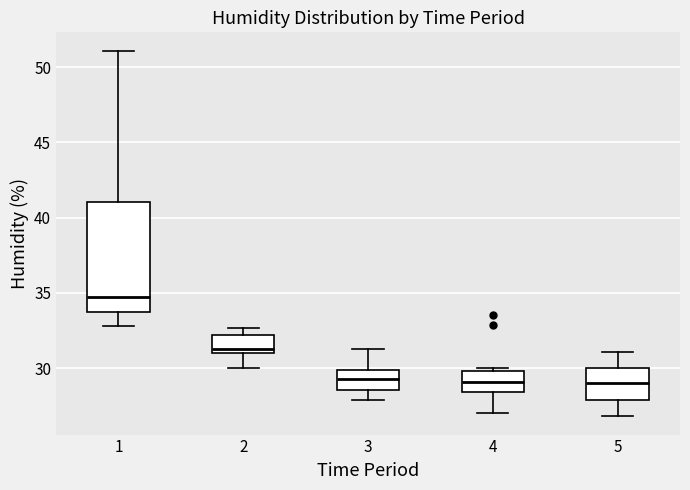

Reading left to right, read every box against the y-axis: the position of its median line, the range the box covers, and the ends of its whiskers. The values are not printed on the chart, so give them approximately, as read against the axis.

1: median 35.0, box 33.5 to 41.0, whiskers 33.0 to 51.0
2: median 31.5, box 31.0 to 32.0, whiskers 30.0 to 32.5
3: median 29.5, box 28.5 to 30.0, whiskers 28.0 to 31.5
4: median 29.0, box 28.5 to 30.0, whiskers 27.0 to 30.0 (just above the box's upper edge)
5: median 29.0, box 28.0 to 30.0, whiskers 27.0 to 31.0